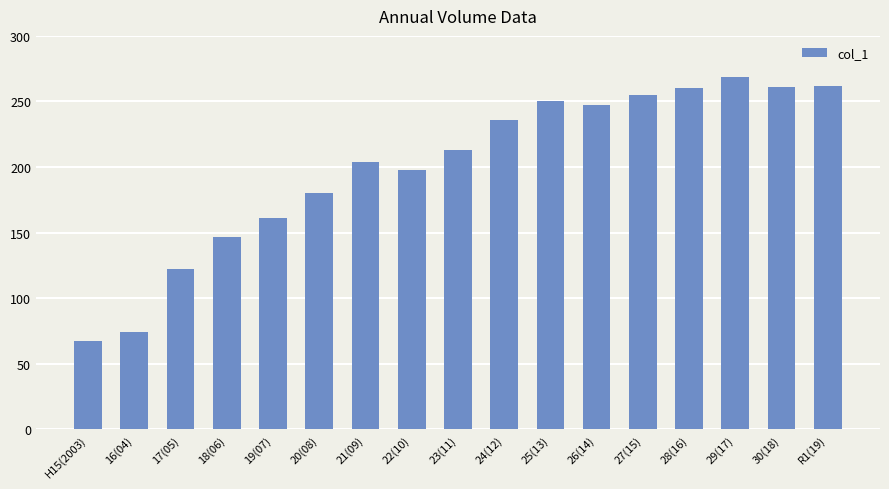

Which has a higher value, 20(08) or 18(06)?

20(08)